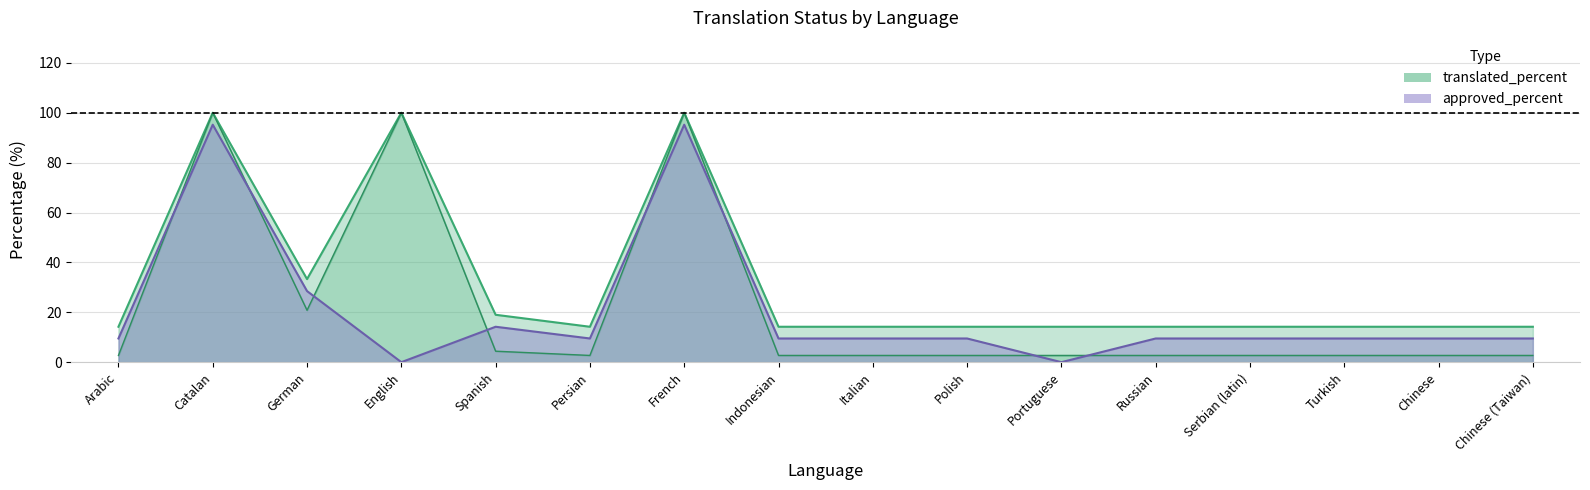

How many interior local peaks does the translated_words_percent series have?

3